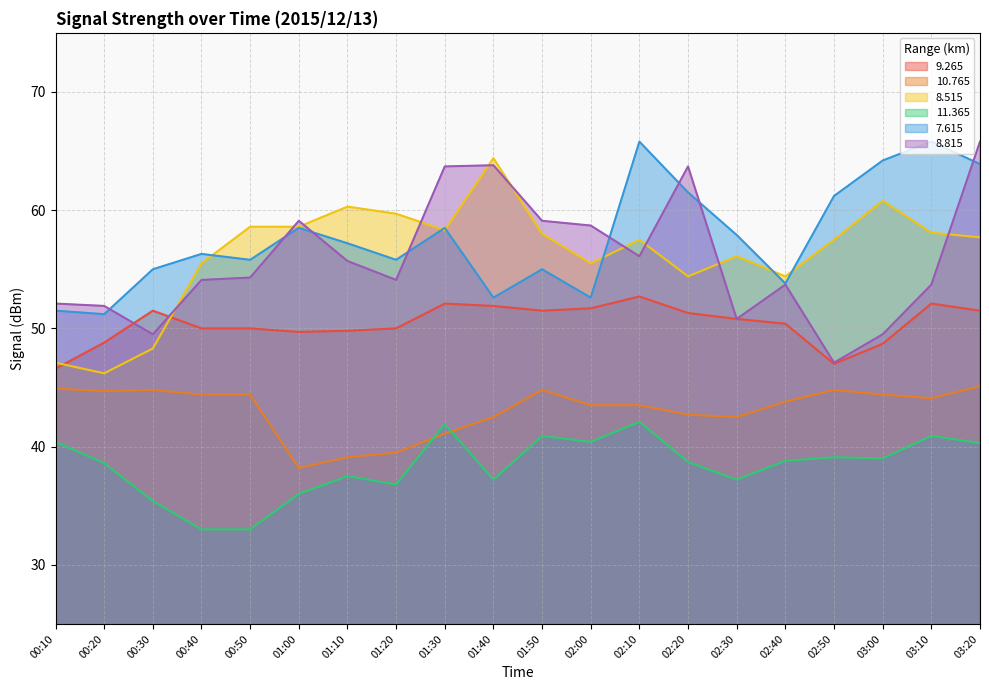

Which series has the largest range (max minus min)?

8.815